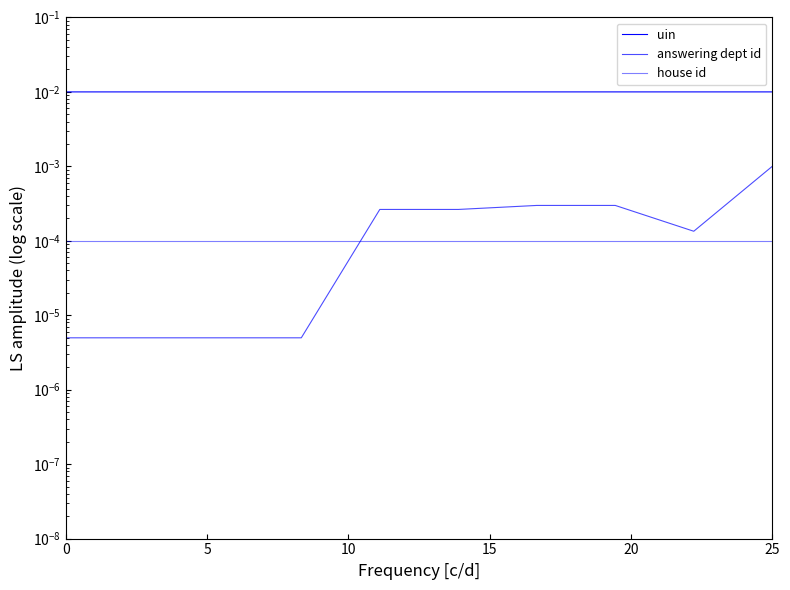

What is the label of the 4th point from the left?

15